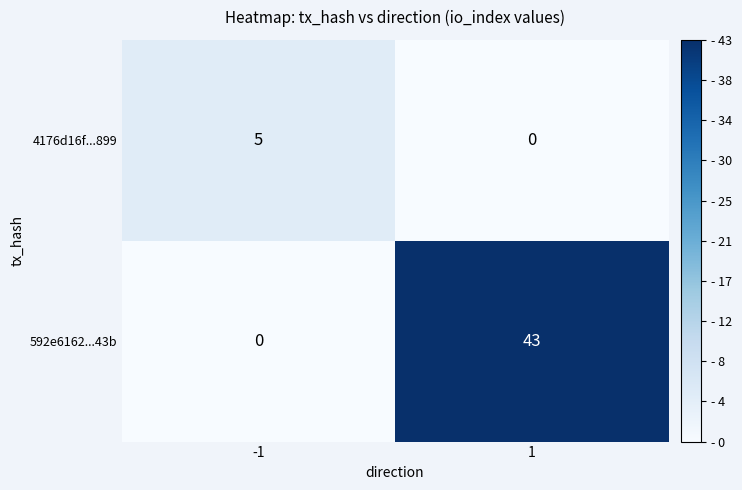

Rank the series by their average value, from highest to lowest.

592e6162...43b, 4176d16f...899